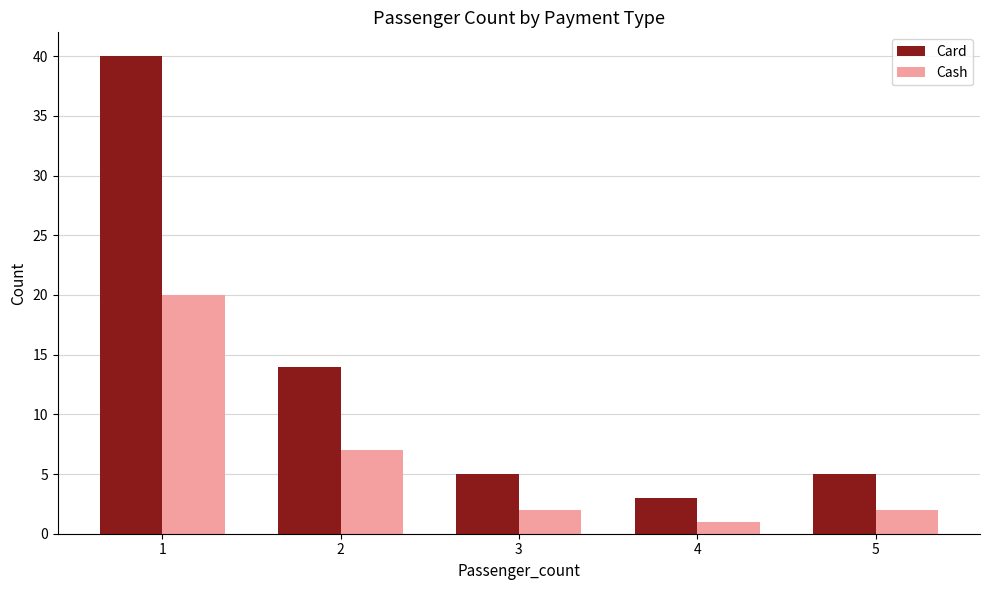

What is the approximate value of Card at 5, to the nearest 5?

5